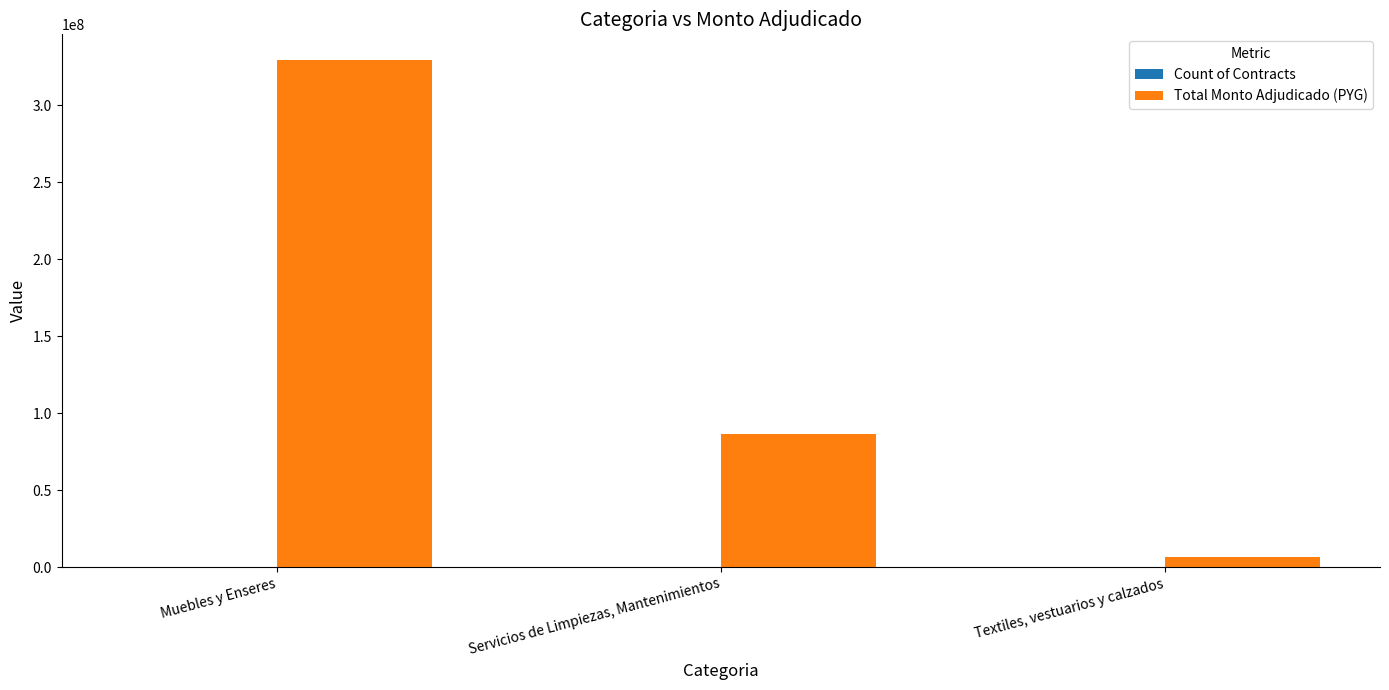

What is the sum of all Total Monto Adjudicado (PYG) values?

422593072